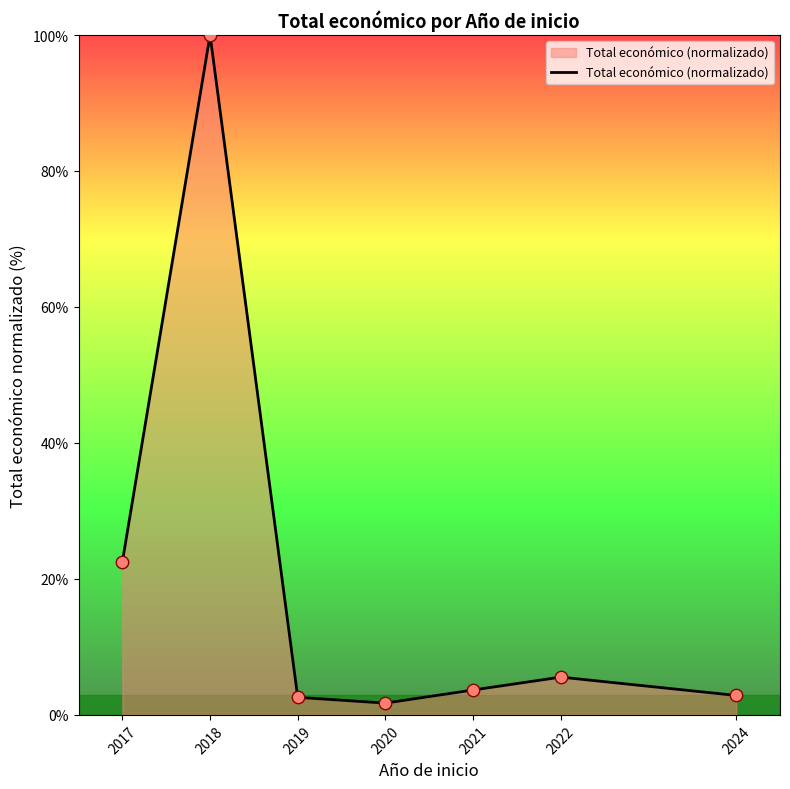

What is the ratio of the value at 2019 to the value at 2017?

0.1